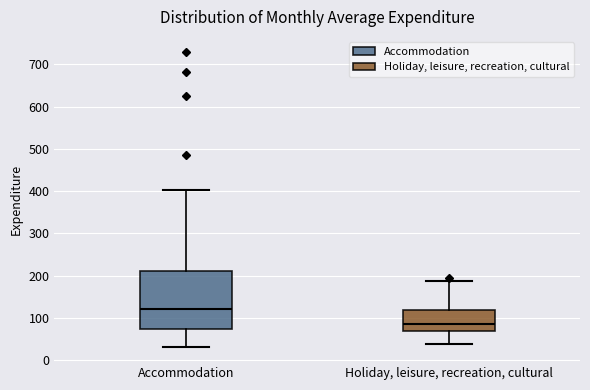

Which box's median line is the highest?

Accommodation